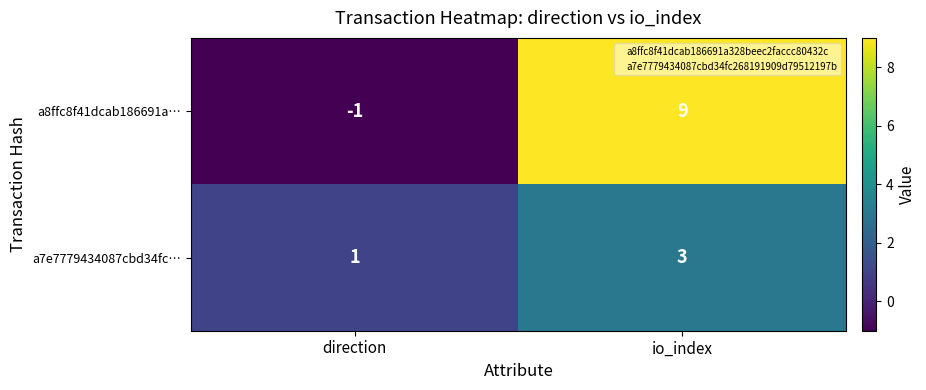

Read the a8ffc8f41dcab186691a… value at io_index, to the nearest 10.

10